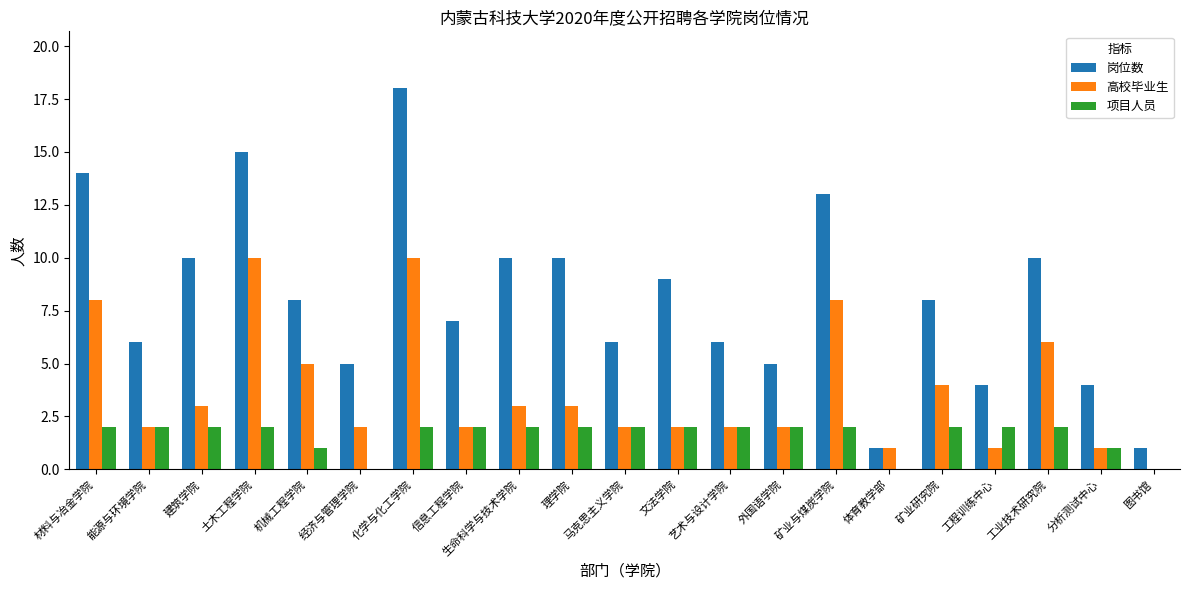

Read the 岗位数 value at 土木工程学院.

15